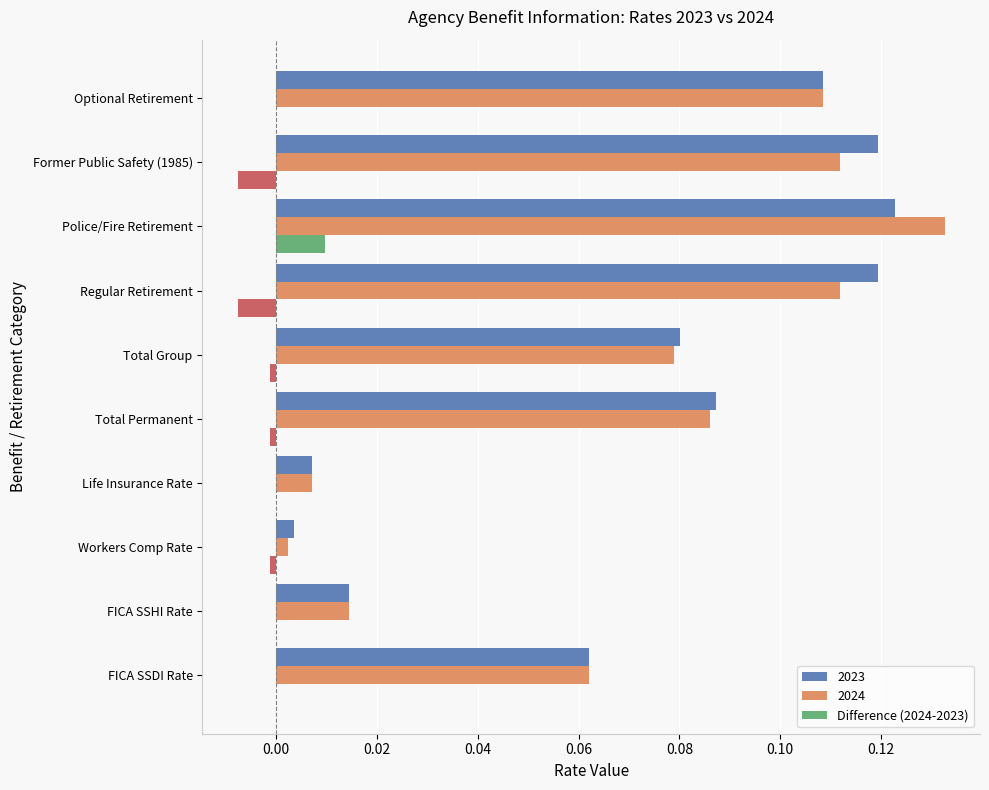

The value of 2024 at Police/Fire Retirement is 0.2. True or false?

False